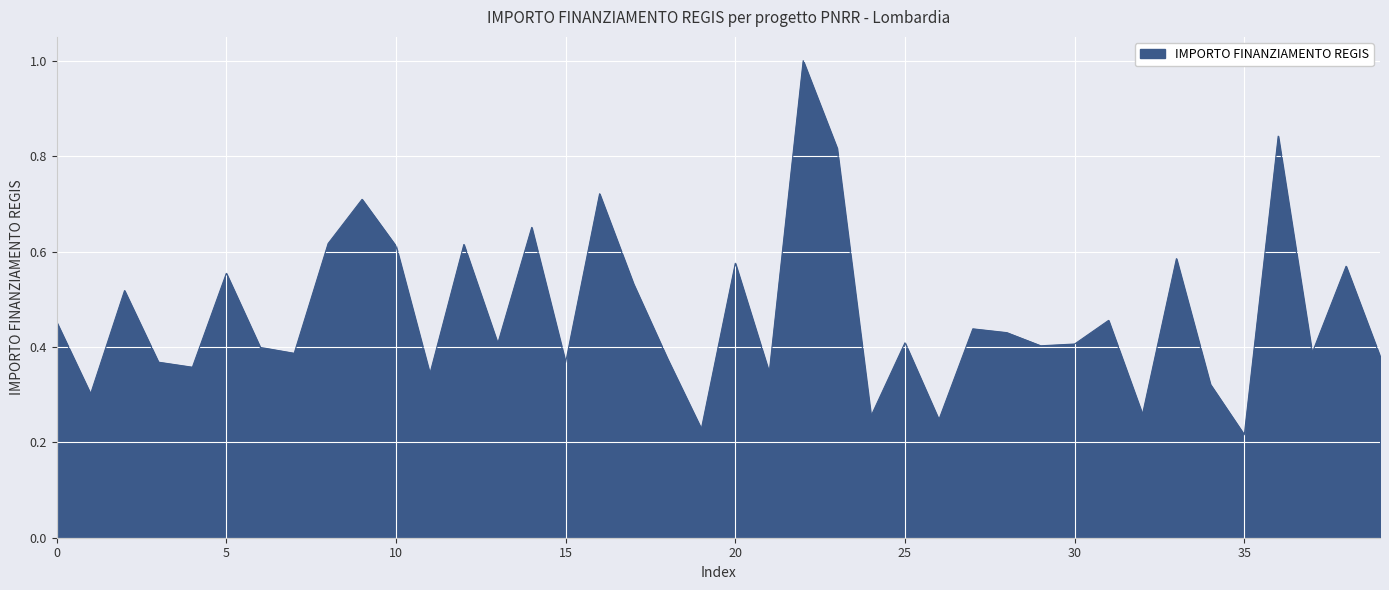

What is the greatest value displayed?

1.0